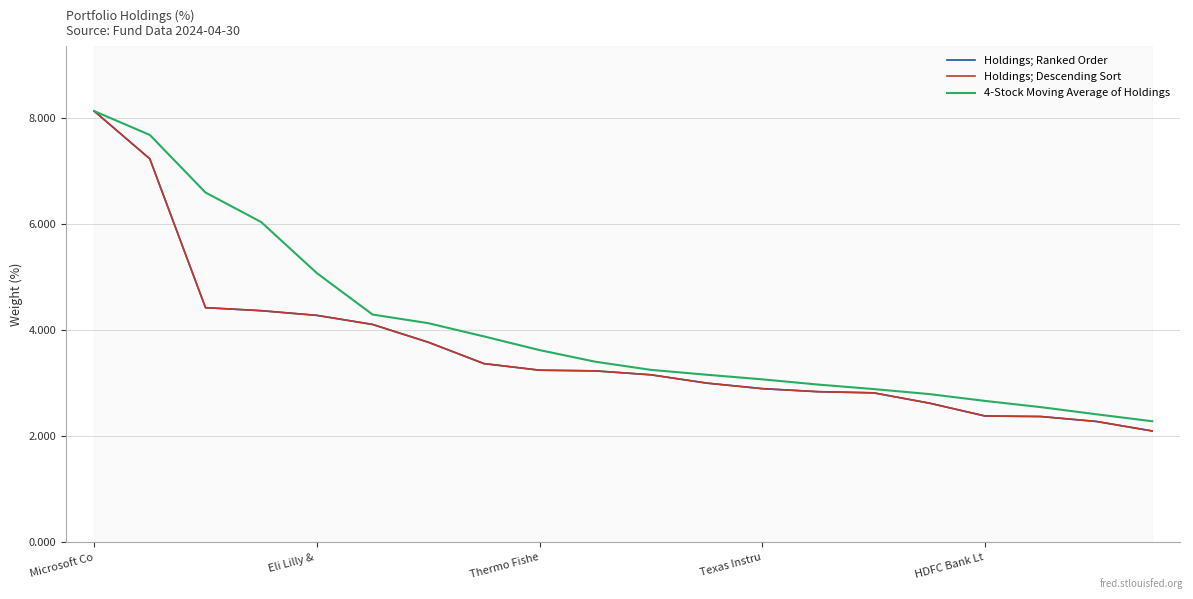

True or false: Holdings; Descending Sort and 4-Stock Moving Average of Holdings cross at least once.

False